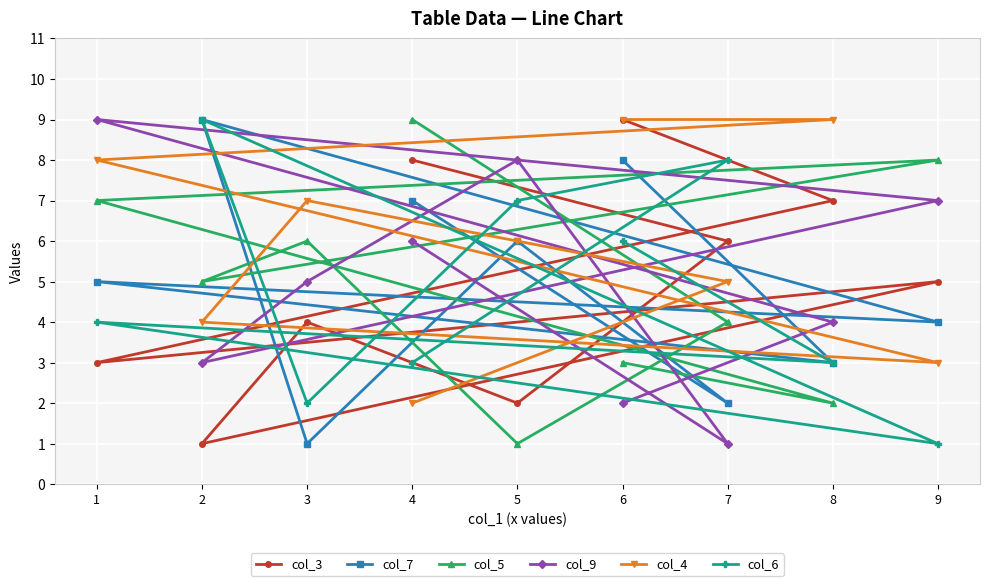

True or false: col_5 has a value of 4 at 7.

True